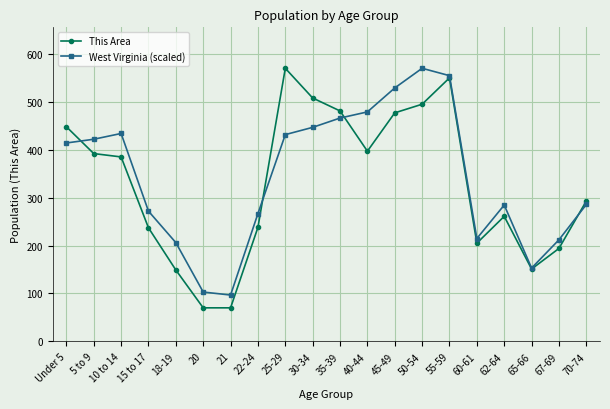

Where does the West Virginia (scaled) series first go above 414?

Under 5